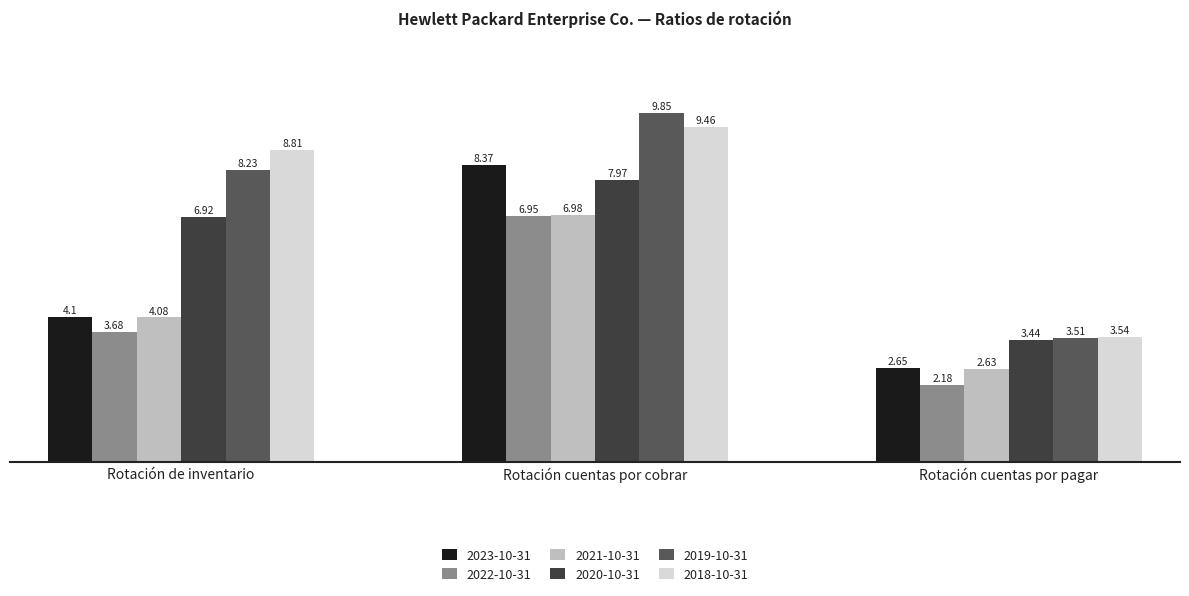

How many data points in 2023-10-31 are above 4?

2